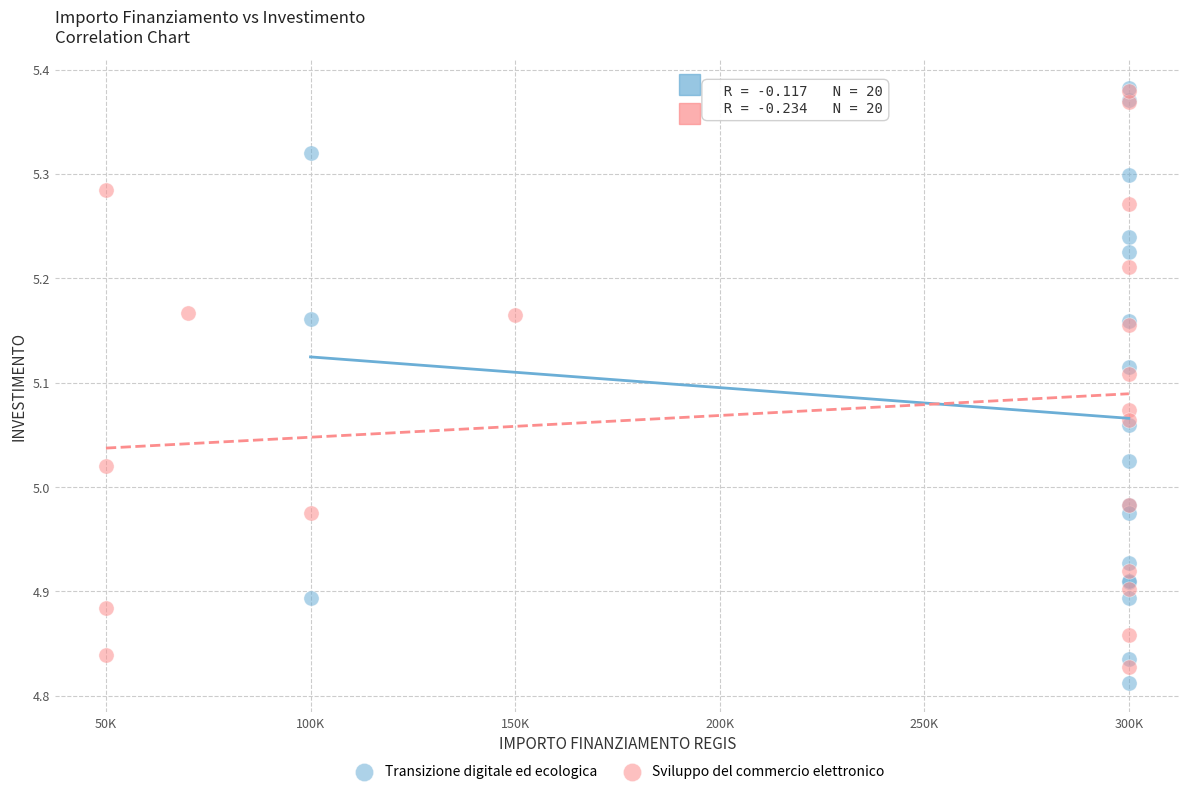

What are all the series names shown in the legend?

Transizione digitale ed ecologica, Sviluppo del commercio elettronico